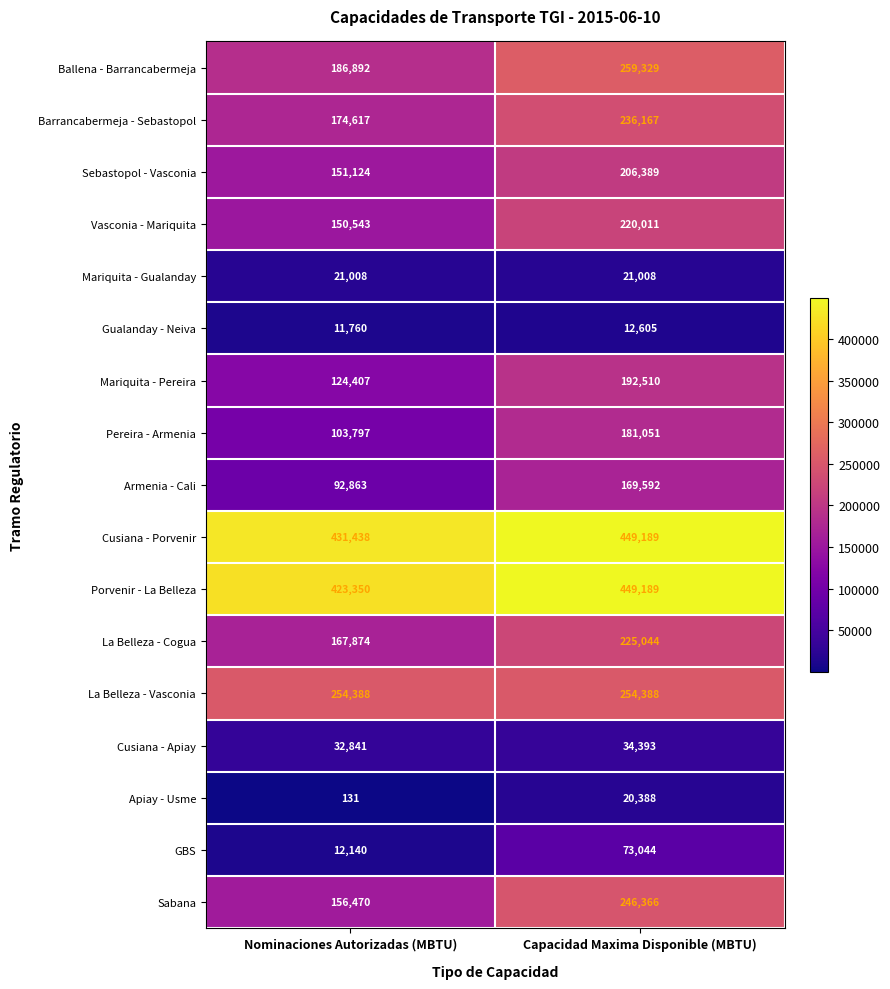

How many distinct data groups are displayed?

17